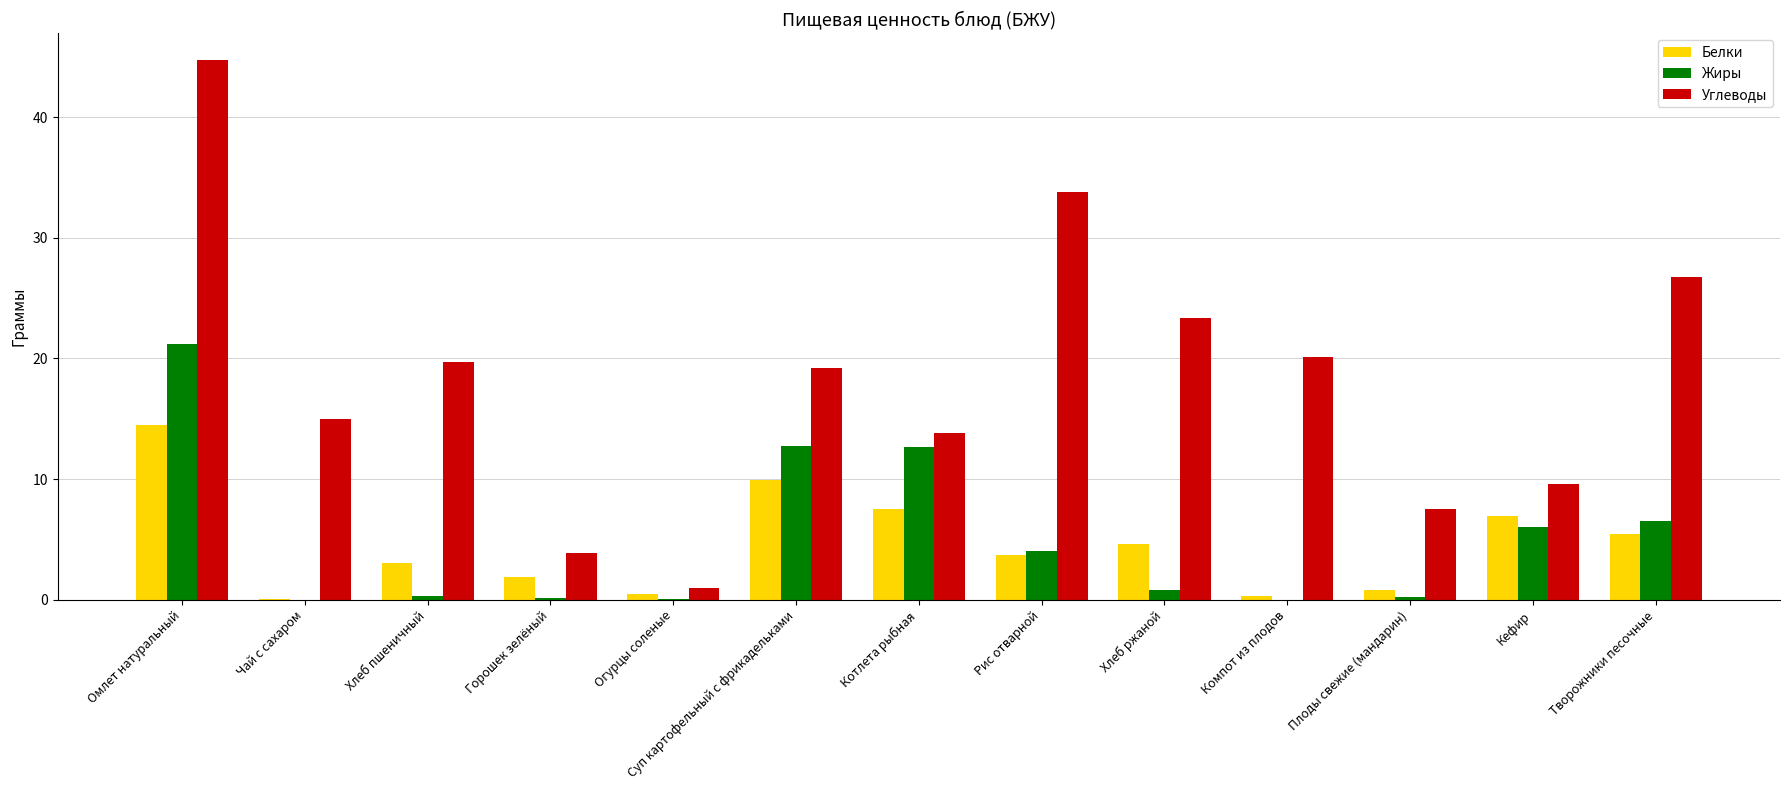

The value of Жиры at Омлет натуральный is 21.2. True or false?

True